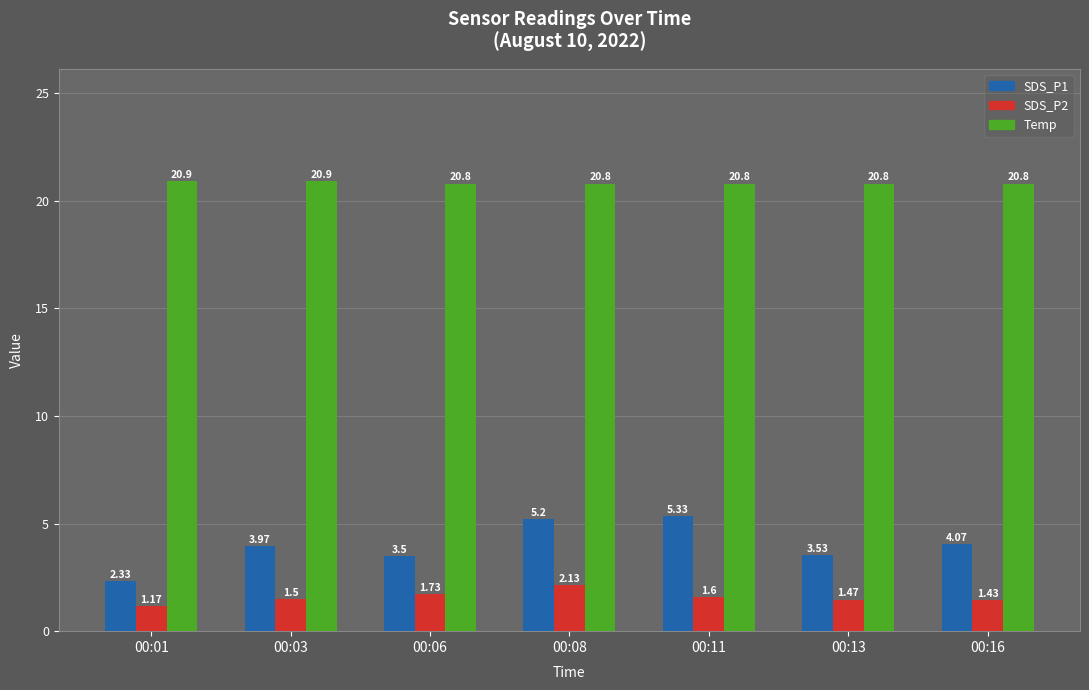

What is the value of the SDS_P2 bar at the 6th from the left?

1.5